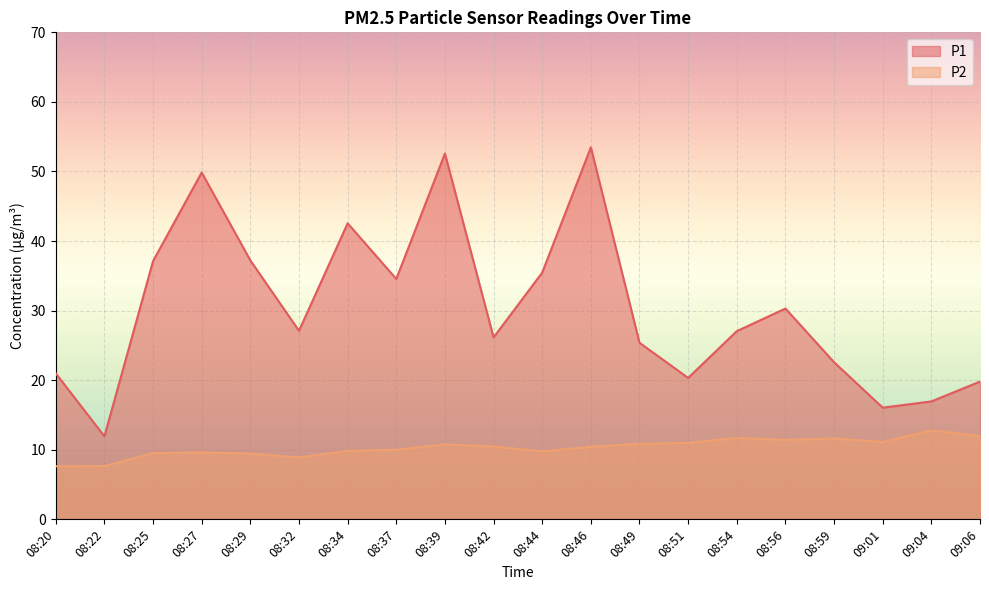

Reading left to right, transcribe all the data shown in this chart.

P1: 08:20=21.0	08:22=11.9	08:25=37.1	08:27=49.9	08:29=37.2	08:32=27.1	08:34=42.5	08:37=34.5	08:39=52.6	08:42=26.1	08:44=35.5	08:46=53.5	08:49=25.4	08:51=20.3	08:54=27.1	08:56=30.3	08:59=22.6	09:01=16.1	09:04=16.9	09:06=19.8
P2: 08:20=7.6	08:22=7.7	08:25=9.5	08:27=9.6	08:29=9.4	08:32=8.9	08:34=9.8	08:37=10.0	08:39=10.8	08:42=10.5	08:44=9.8	08:46=10.4	08:49=10.8	08:51=11.0	08:54=11.7	08:56=11.4	08:59=11.6	09:01=11.1	09:04=12.8	09:06=12.0